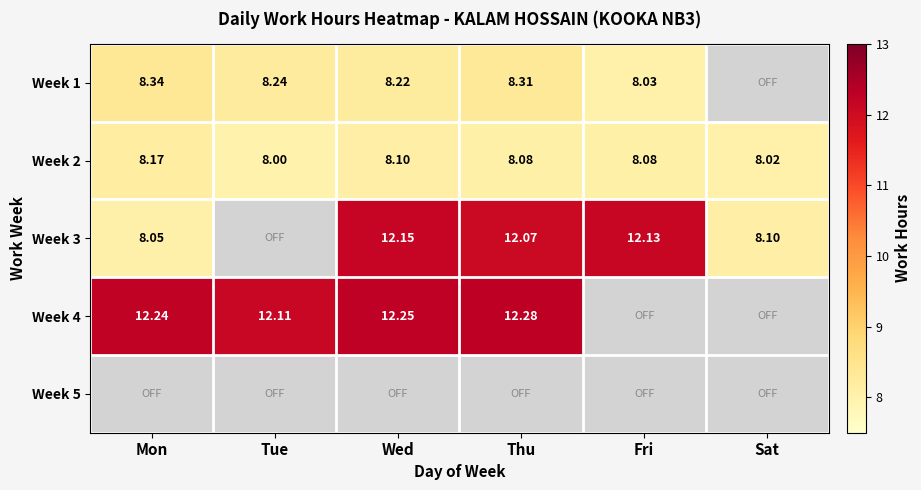

Where is Week 2 nearest to the value 8?

Tue